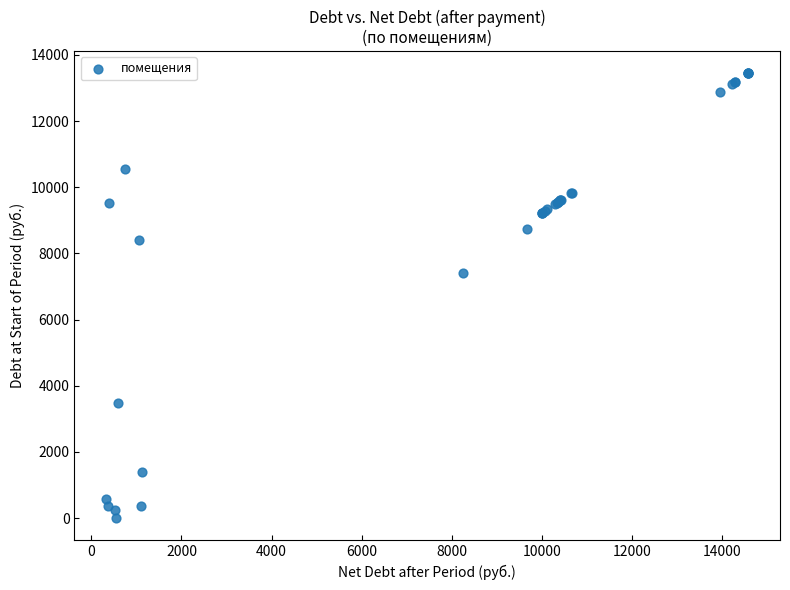

What Y value in the scatter plot is closest to 6720?

7418.9